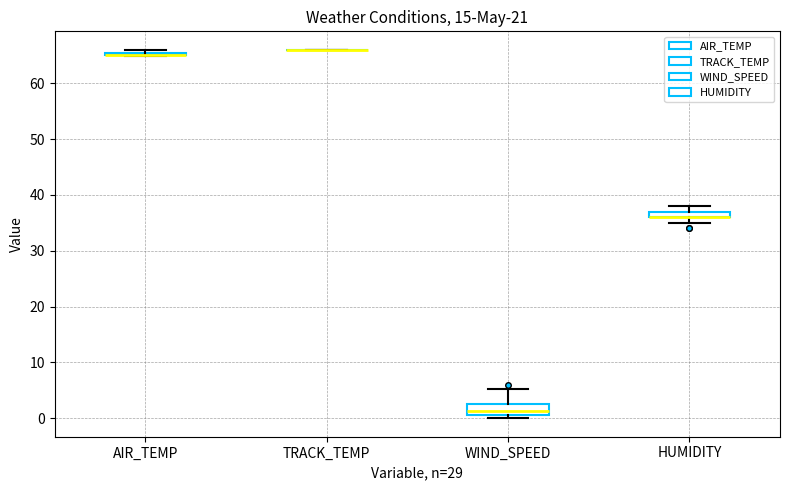

Comparing the boxes themselves (not the whiskers), which one is the tallest?

WIND_SPEED